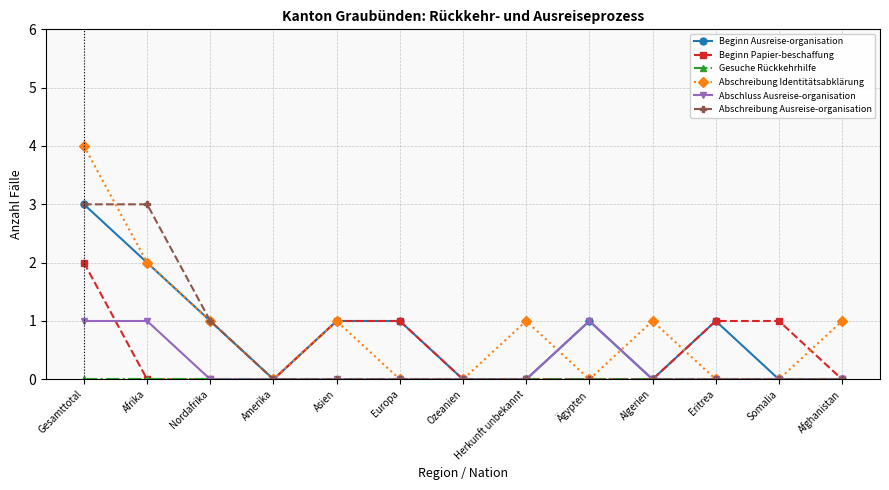

Which category has the highest value across all series?

Gesamttotal